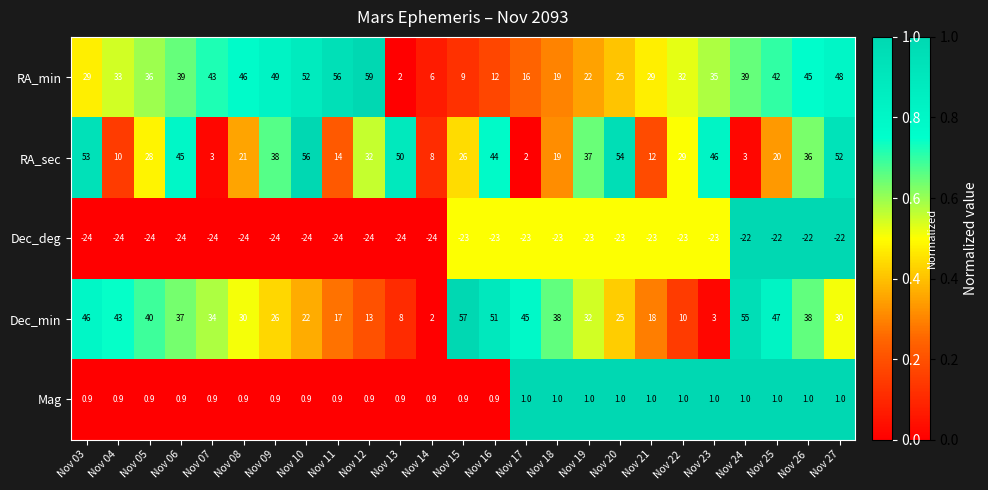

What is the lowest value of the RA_min series?

2.0